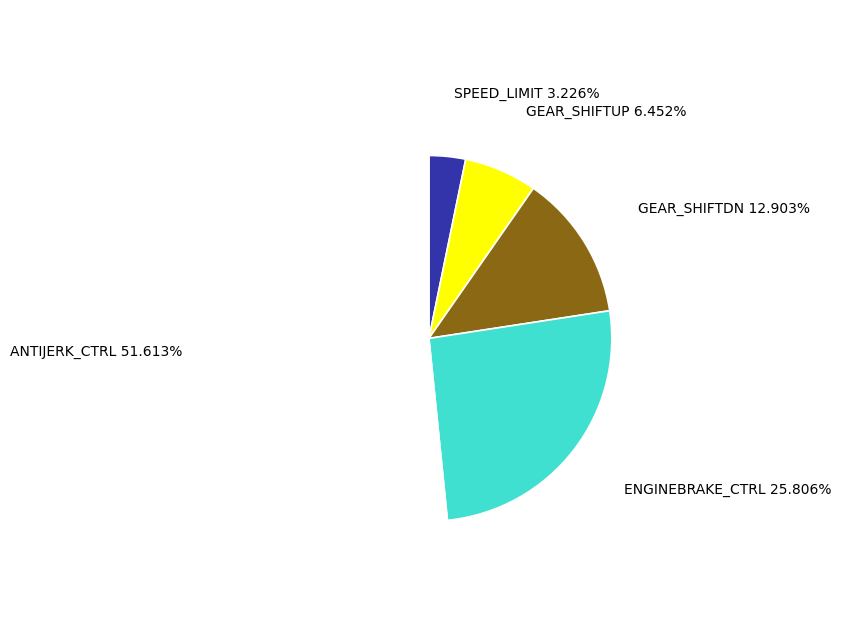

Is there any slice that represents more than half of the pie?

Yes